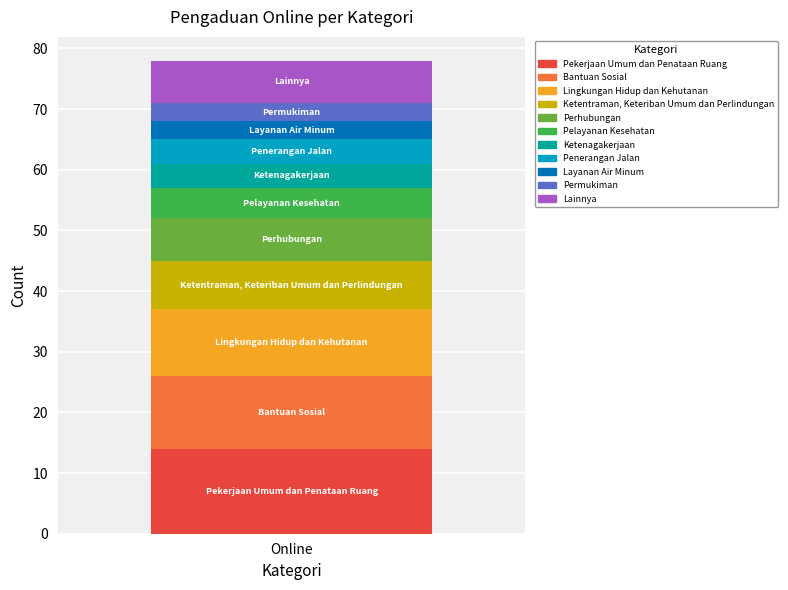

What is the highest value of the Pekerjaan Umum dan Penataan Ruang series?

14